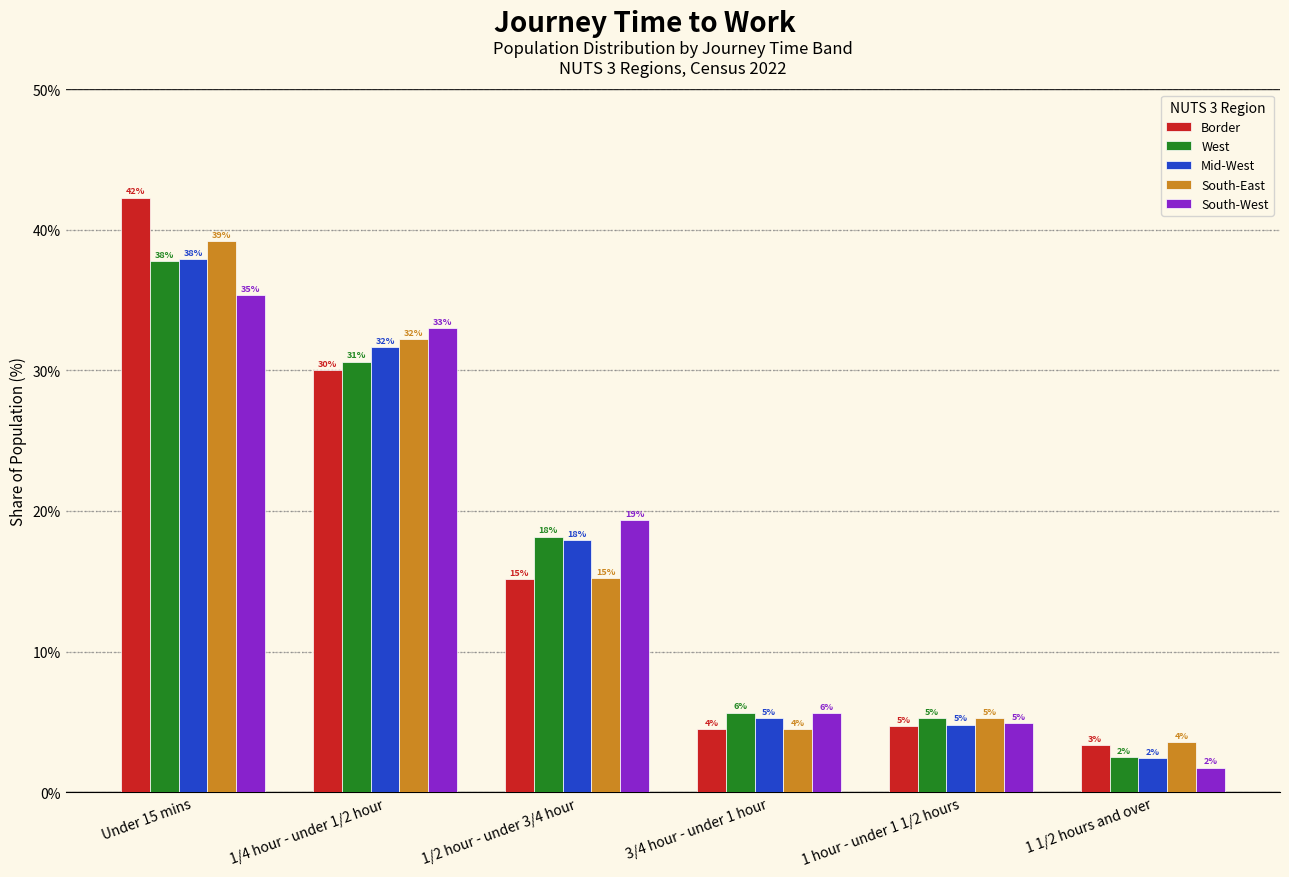

How many bars are there in total?

30